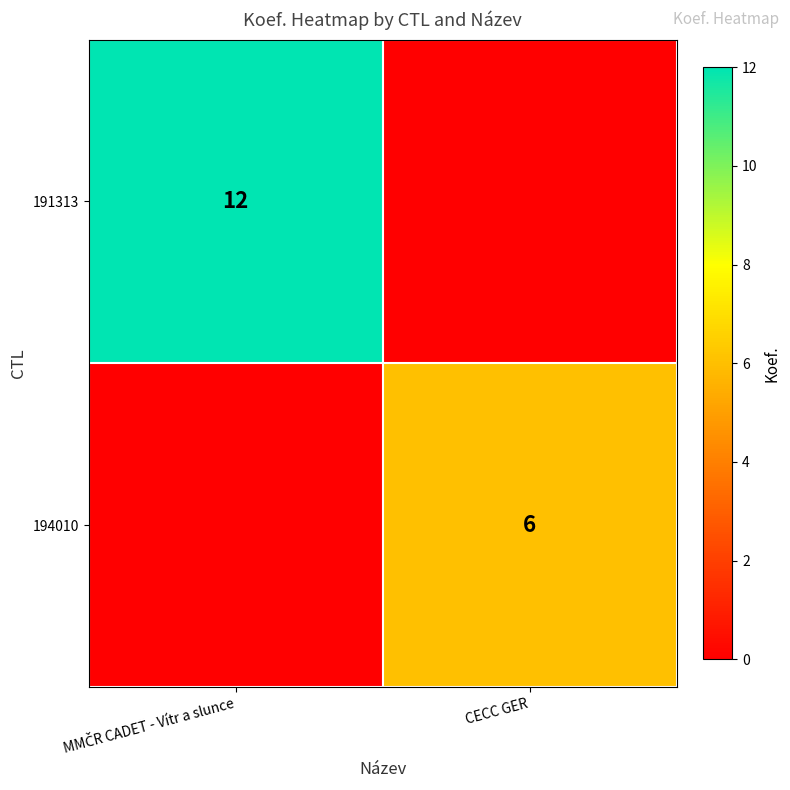

The 194010 series shows 6 at CECC GER. True or false?

True